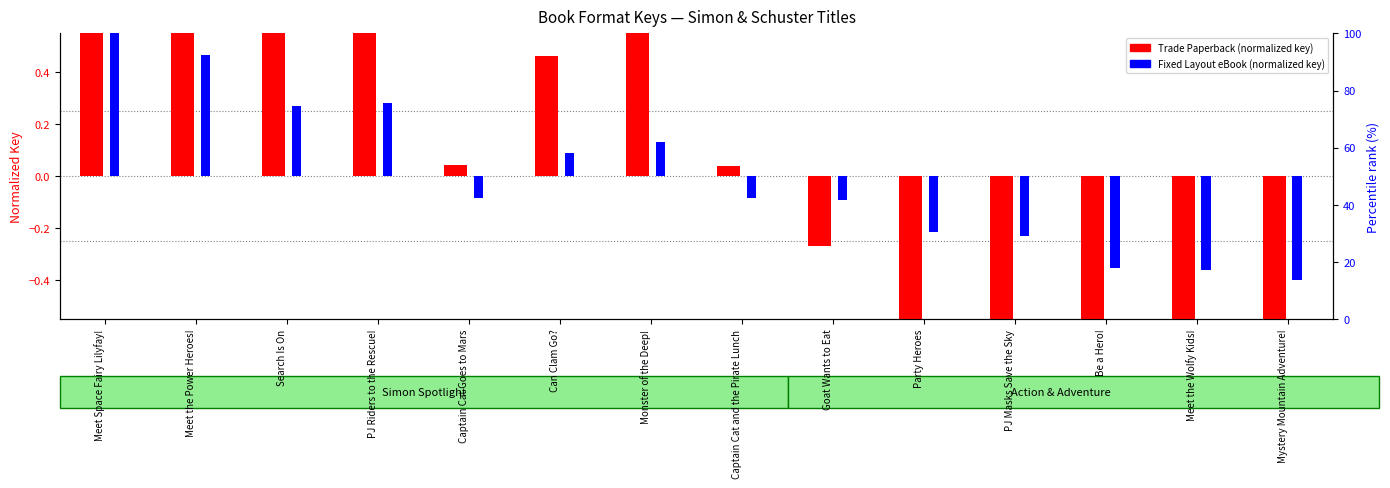

The Fixed Layout eBook (normalized) series shows -0.2 at PJ Masks Save the Sky. True or false?

True